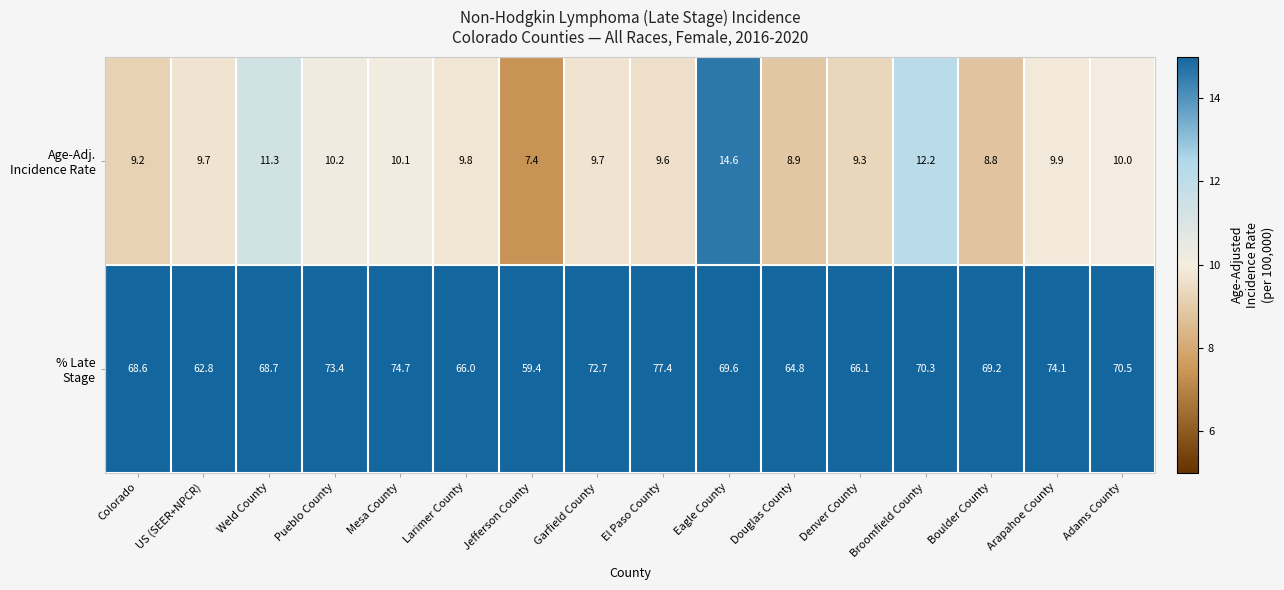

What is the total value across all series at Mesa County?

84.8